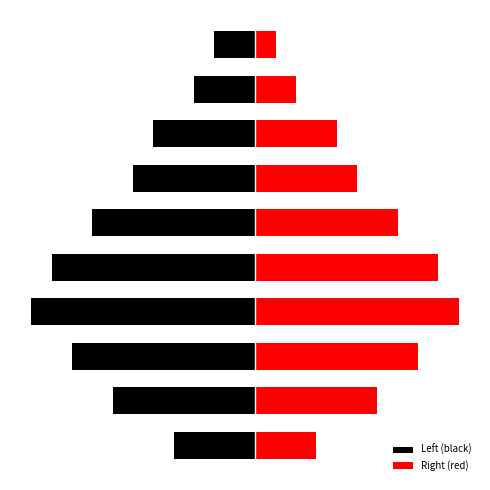

Count the Right (red) values in the range 3 to 8.

6